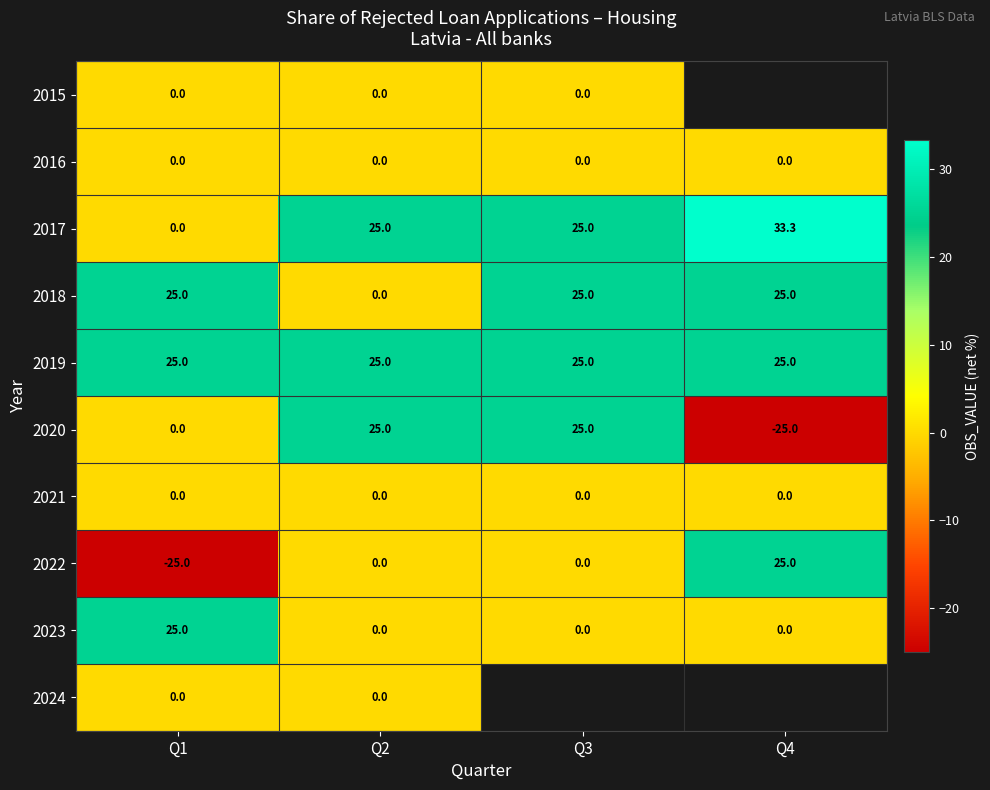

Is it true that 2023 equals 35.4 at Q1?

False